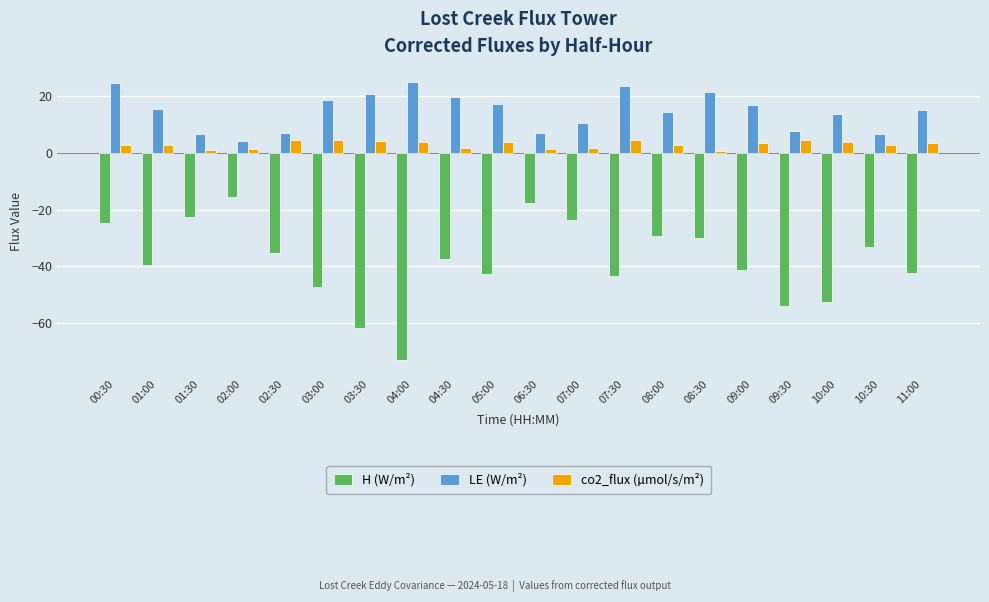

What is the difference between the co2_flux (µmol/s/m²) values at 05:00 and 07:00?

2.1